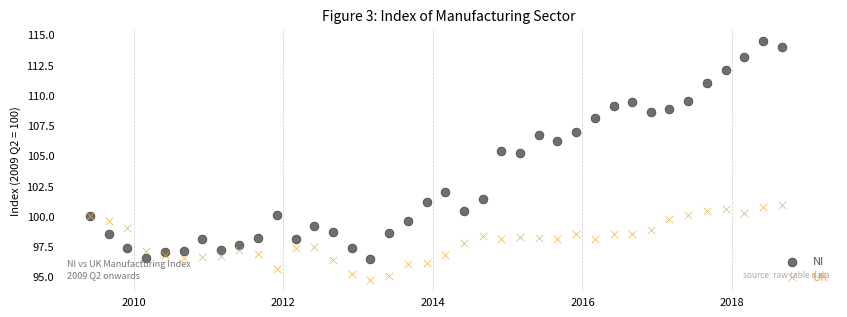

Which series reaches the minimum Y coordinate?

UK